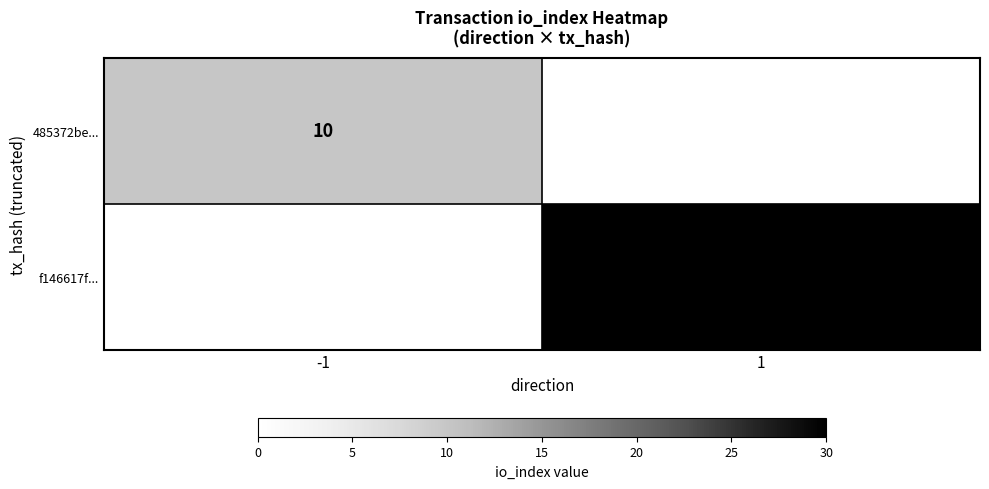

The 485372be... series shows 7 at -1. True or false?

False